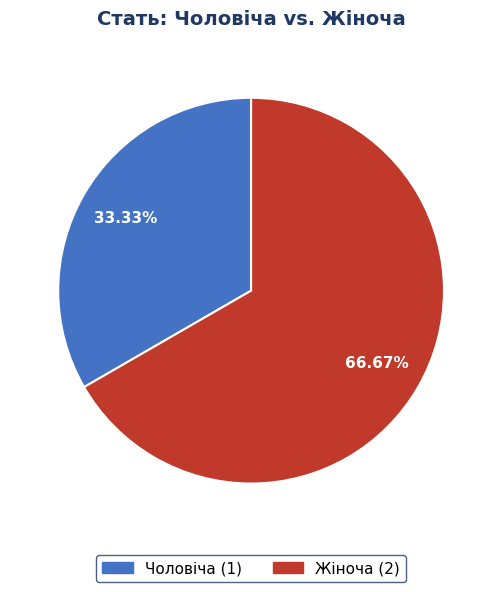

Which slice is the largest?

Жіноча